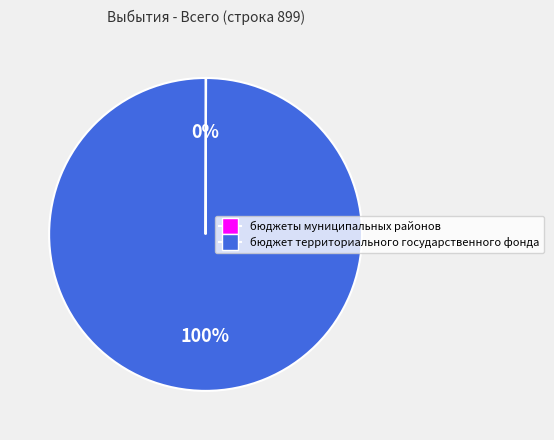

Does бюджет территориального государственного фонда represent more than half of the total?

Yes